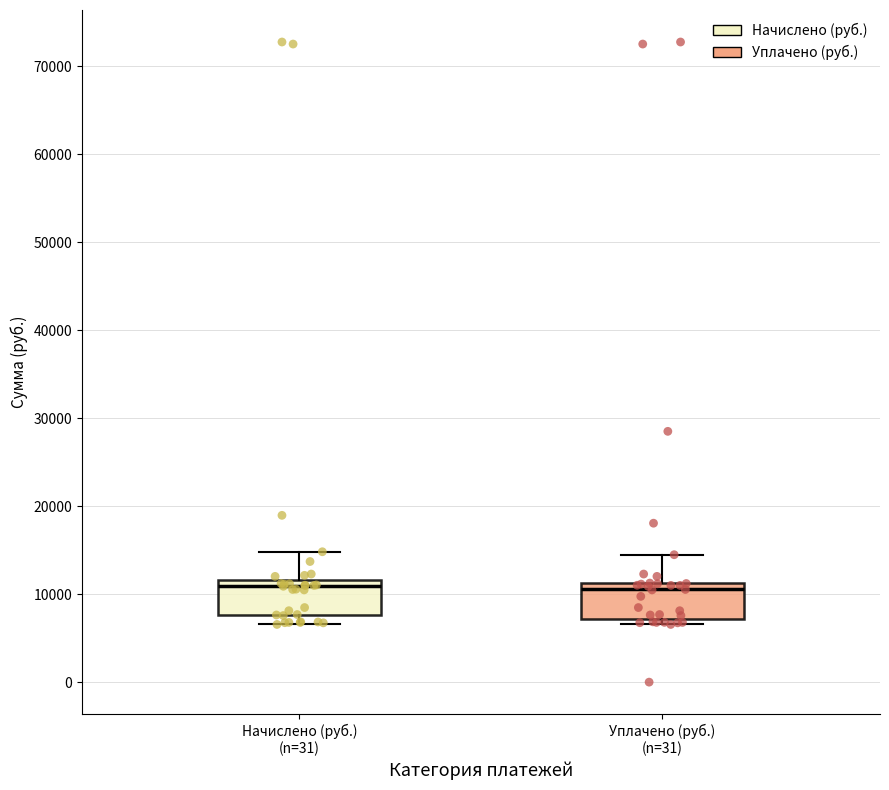

Reading left to right, transcribe this box plot: for each box, give where its median line is, the range the box spans, and where its two whiskers end, as read against the y-axis. The values are not printed on the chart, so give them approximately, as read against the axis.

Начислено (руб.) (n=31): median 11000, box 8000 to 12000, whiskers 7000 to 15000
Уплачено (руб.) (n=31): median 11000 (just below the box's upper edge), box 7000 to 11000, whiskers 7000 (just below the box's lower edge) to 14000